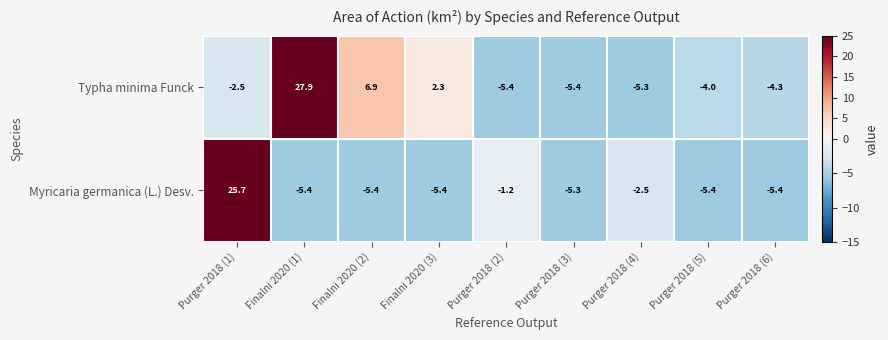

What is the difference between the Typha minima Funck values at Purger 2018 (3) and Finalni 2020 (2)?

12.3